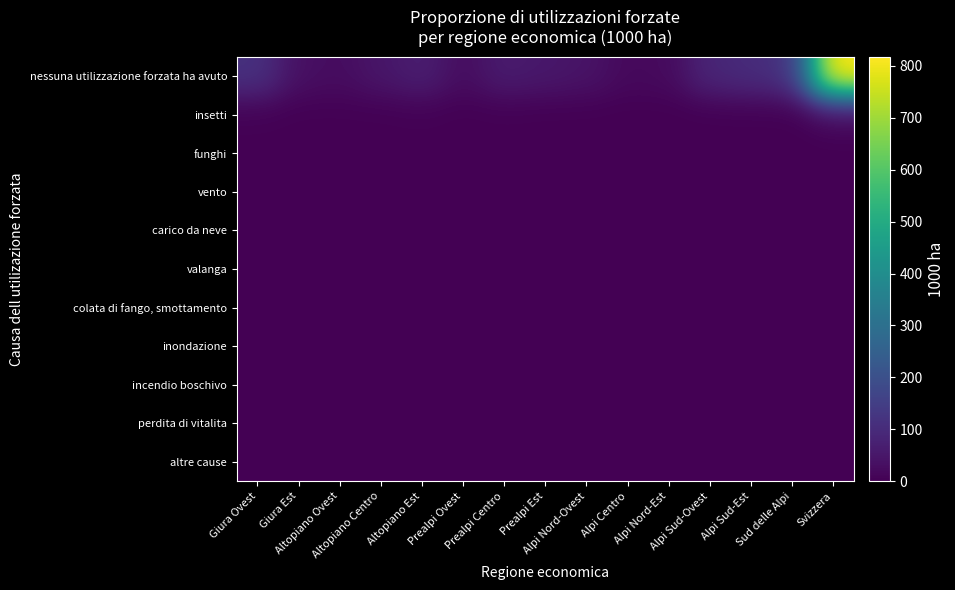

What is the total value across all series at Prealpi Centro?

63.4